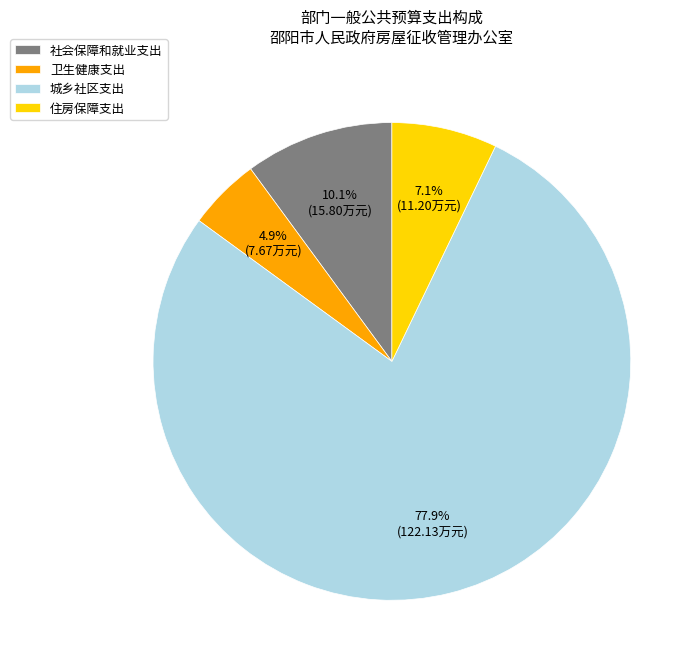

Which category has the biggest portion of the pie?

城乡社区支出